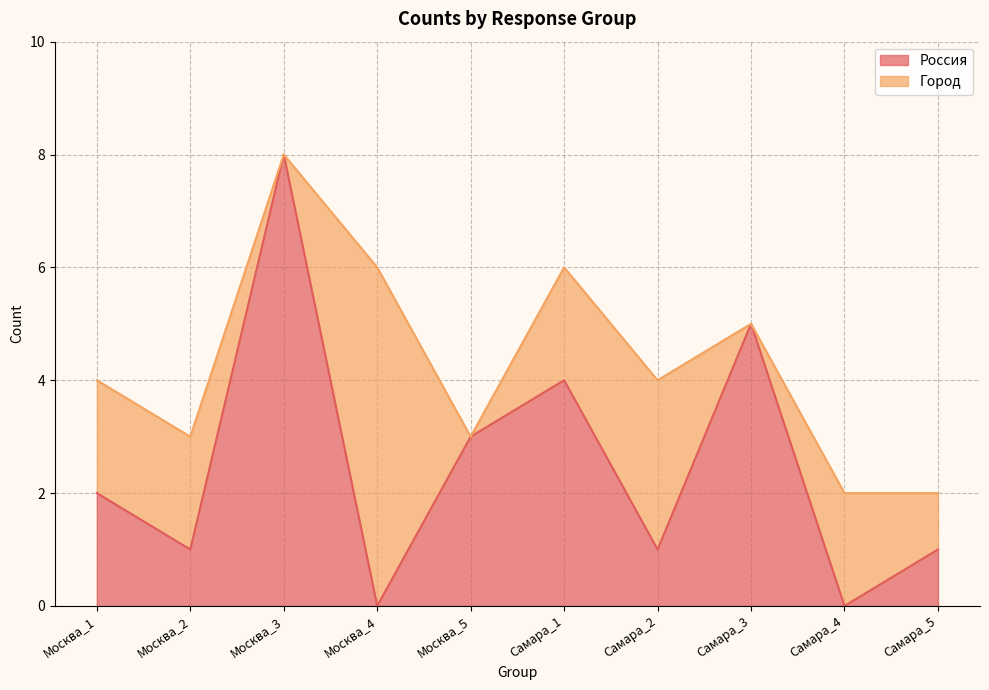

How many lines are shown in the chart?

2